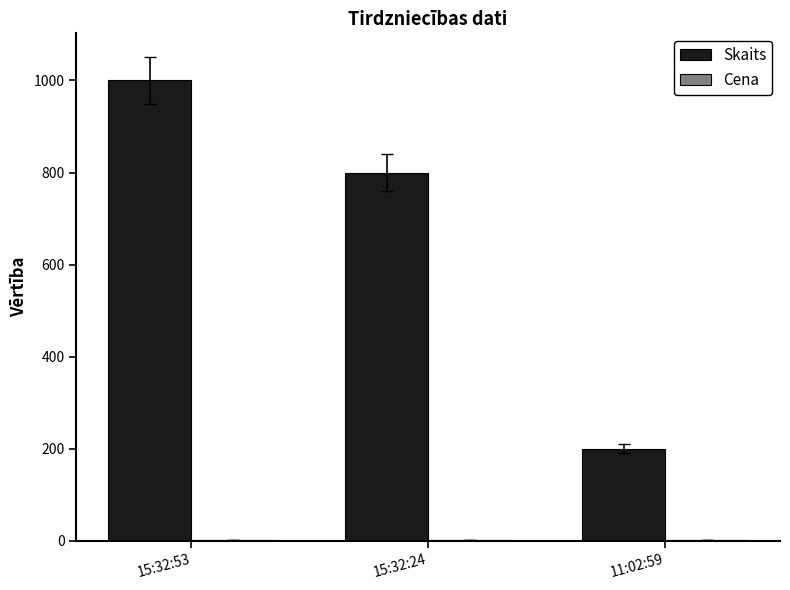

True or false: Skaits has a value of 257.4 at 15:32:24.

False